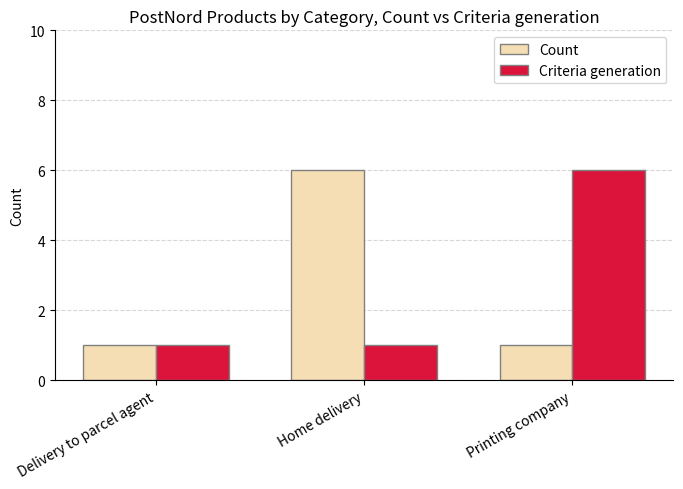

Which category has the highest value in the Count series?

Home delivery